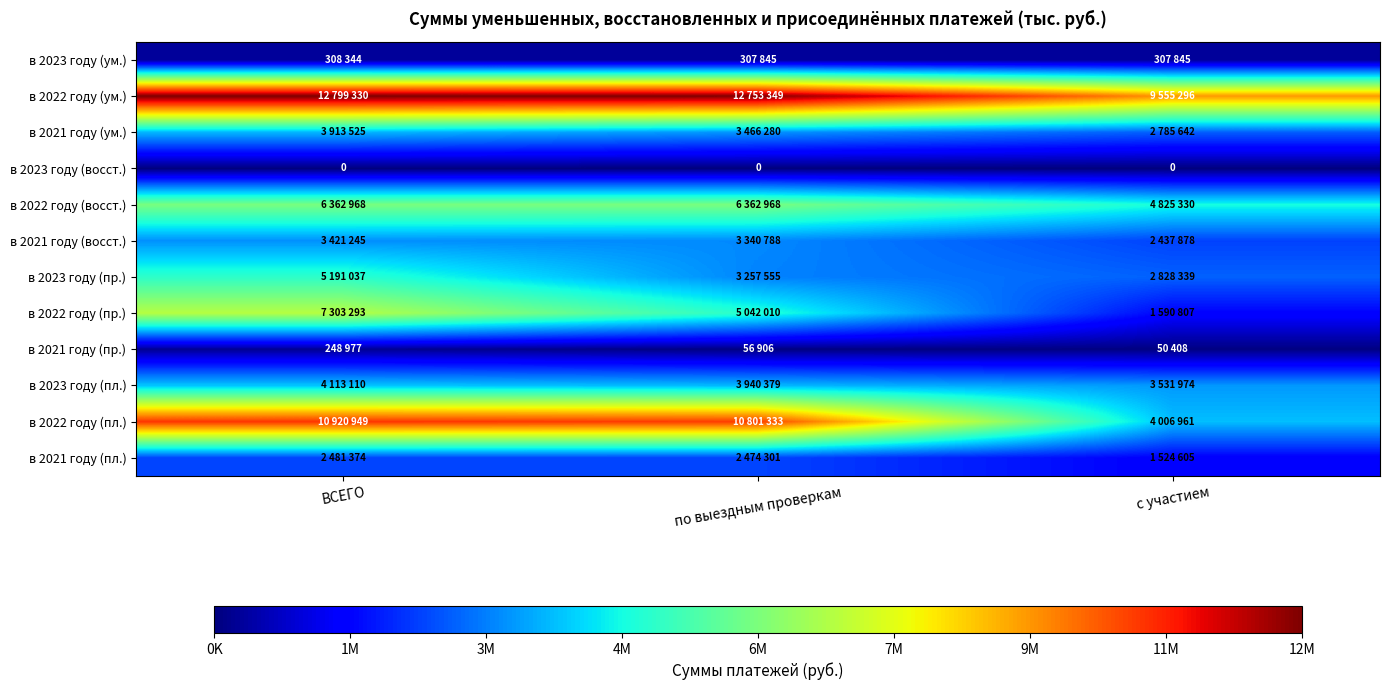

The value of в 2023 году (ум.) at с участием is 307845. True or false?

True